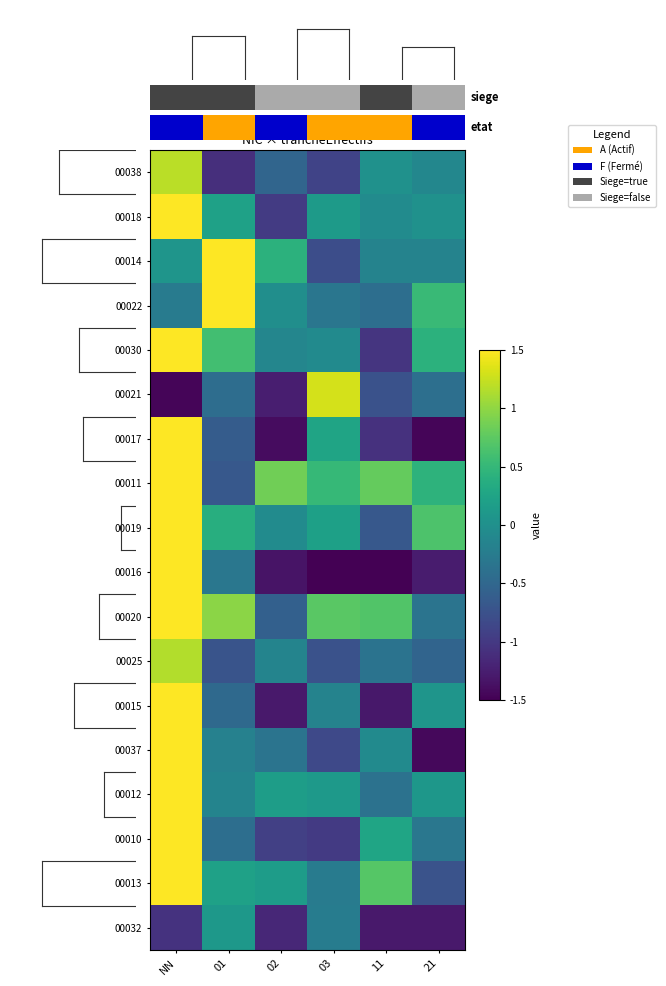

What is the spread (max minus min) of values at 11?

2.3